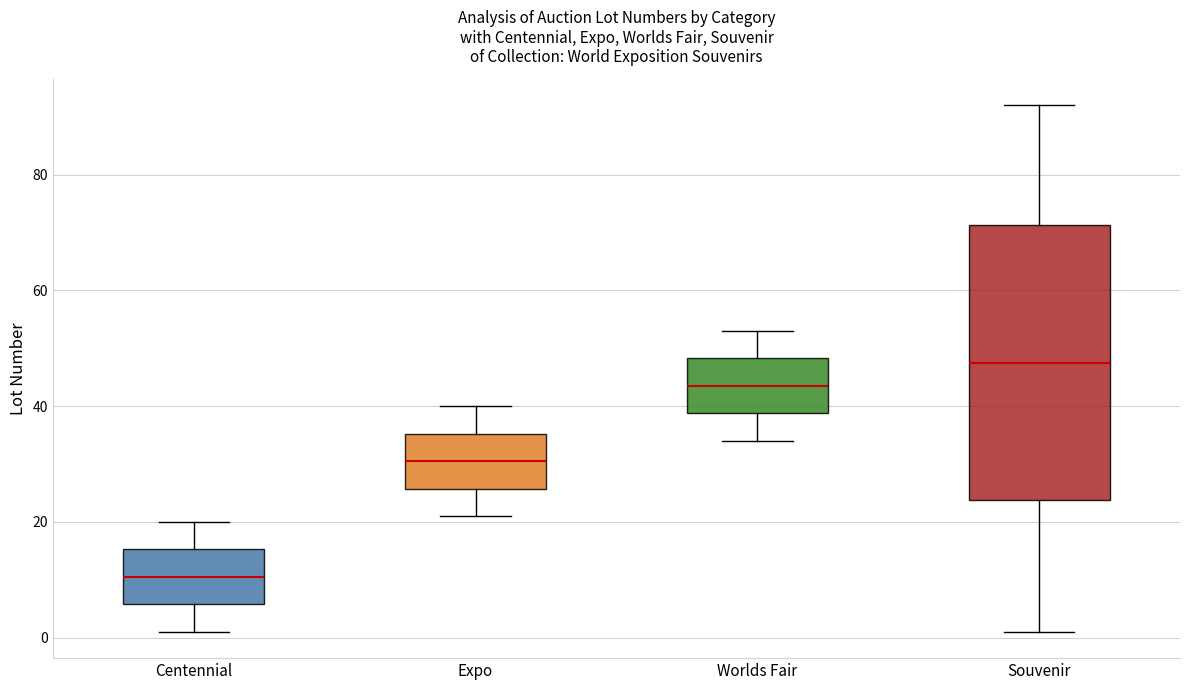

Which box is the tallest, from its lower edge to its upper edge?

Souvenir